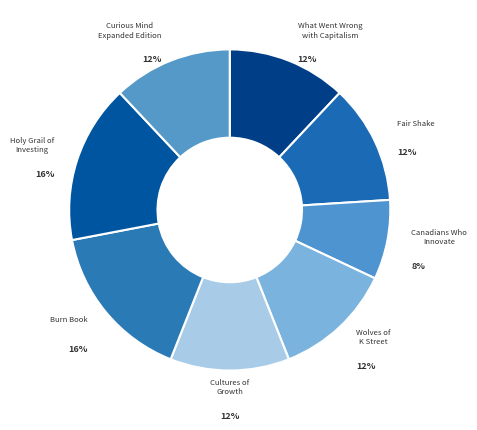

Is the sum of What Went Wrong with Capitalism and Cultures of Growth greater than half?

No